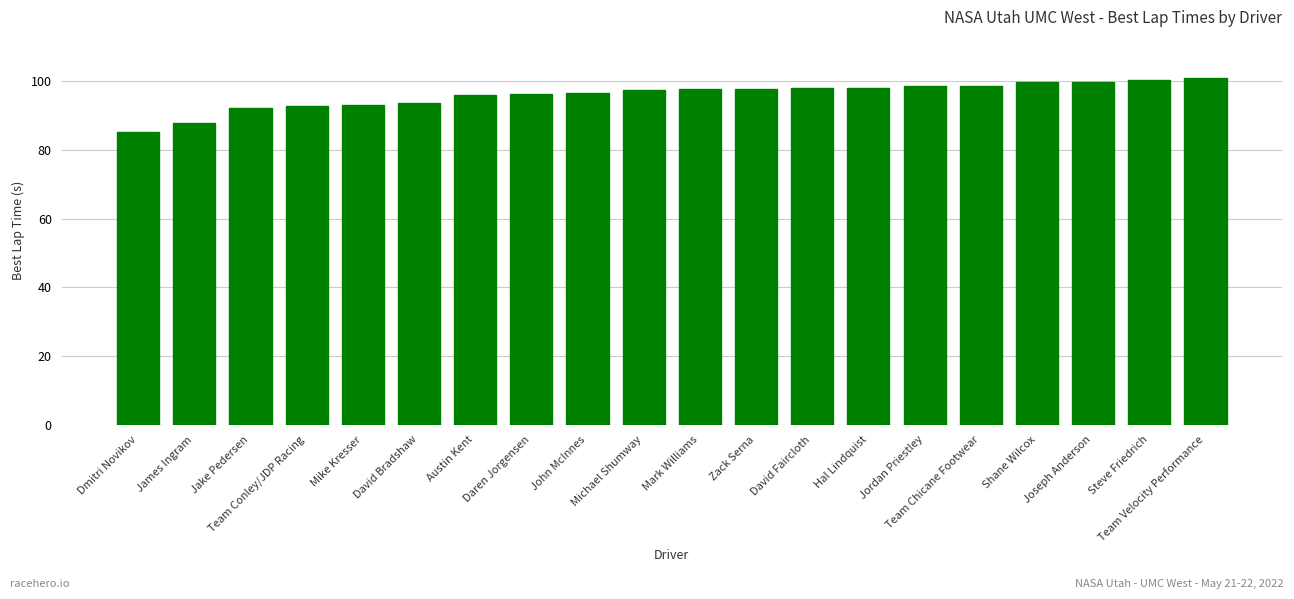

Between Dmitri Novikov and Michael Shumway, which is larger?

Michael Shumway